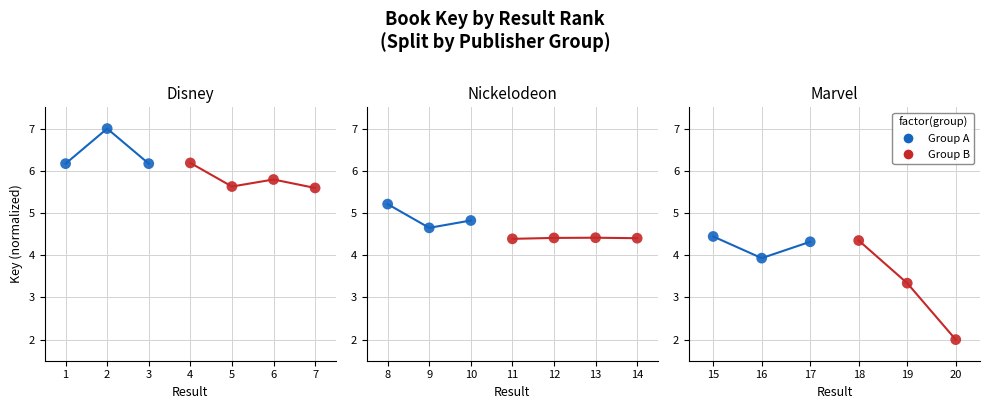

Which series reaches the minimum Y coordinate?

Group B